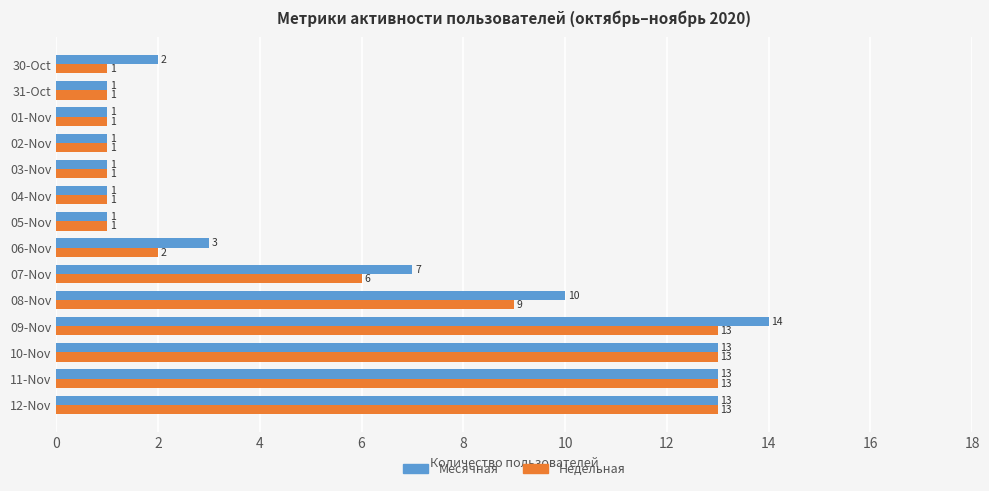

At which label is Недельная closest to 7?

07-Nov